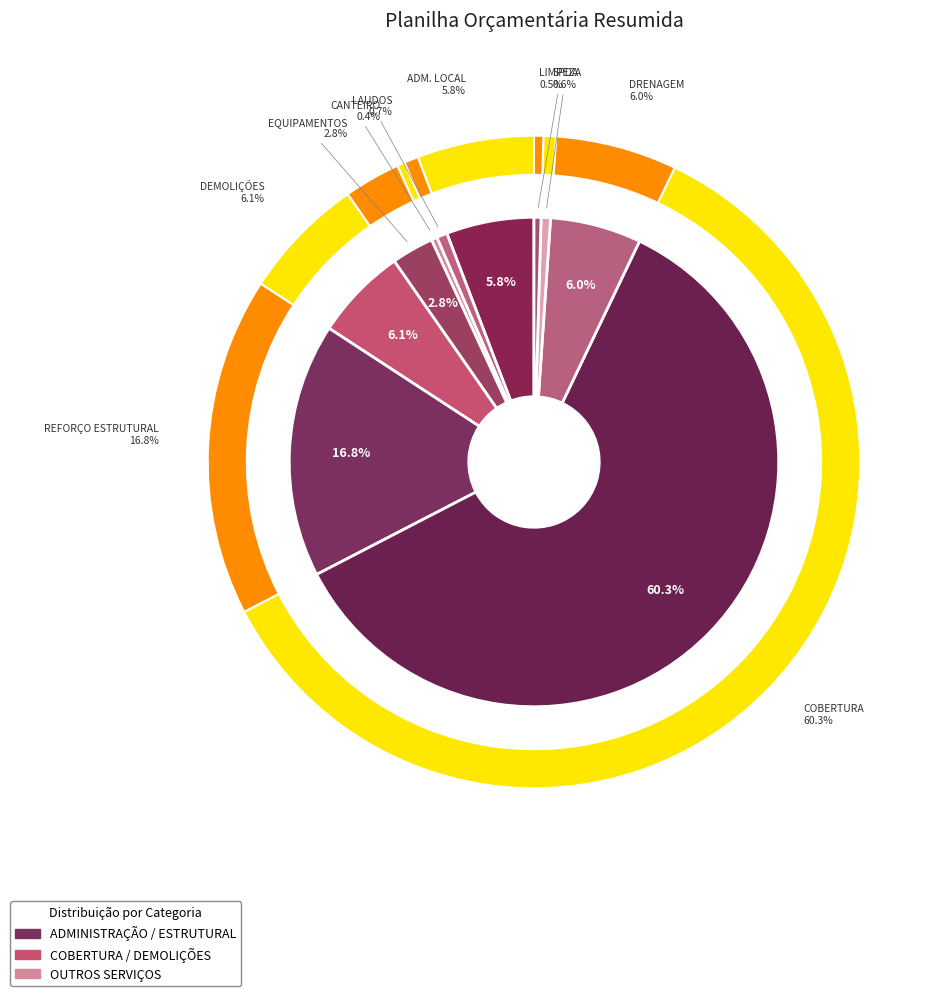

What is the change in value from SISTEMA DE COBERTURA to SPDA?

-3837807.8